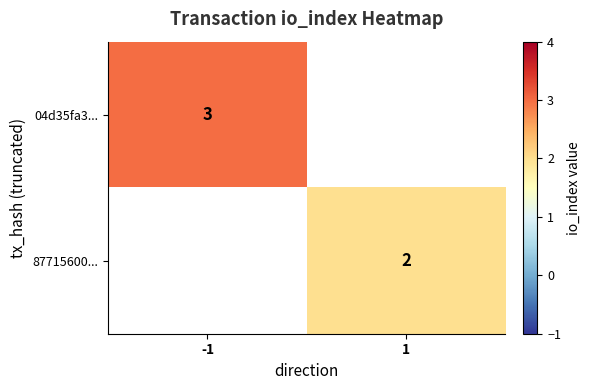

Is it true that 87715600... equals 1 at 1?

False